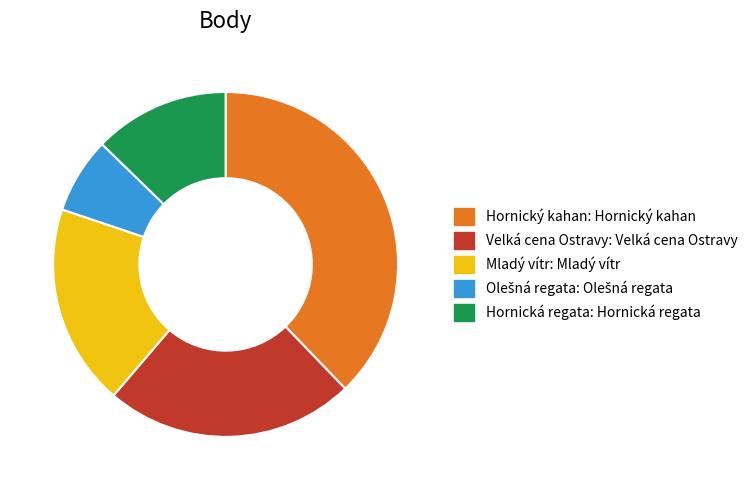

Is there a majority slice in this chart?

No